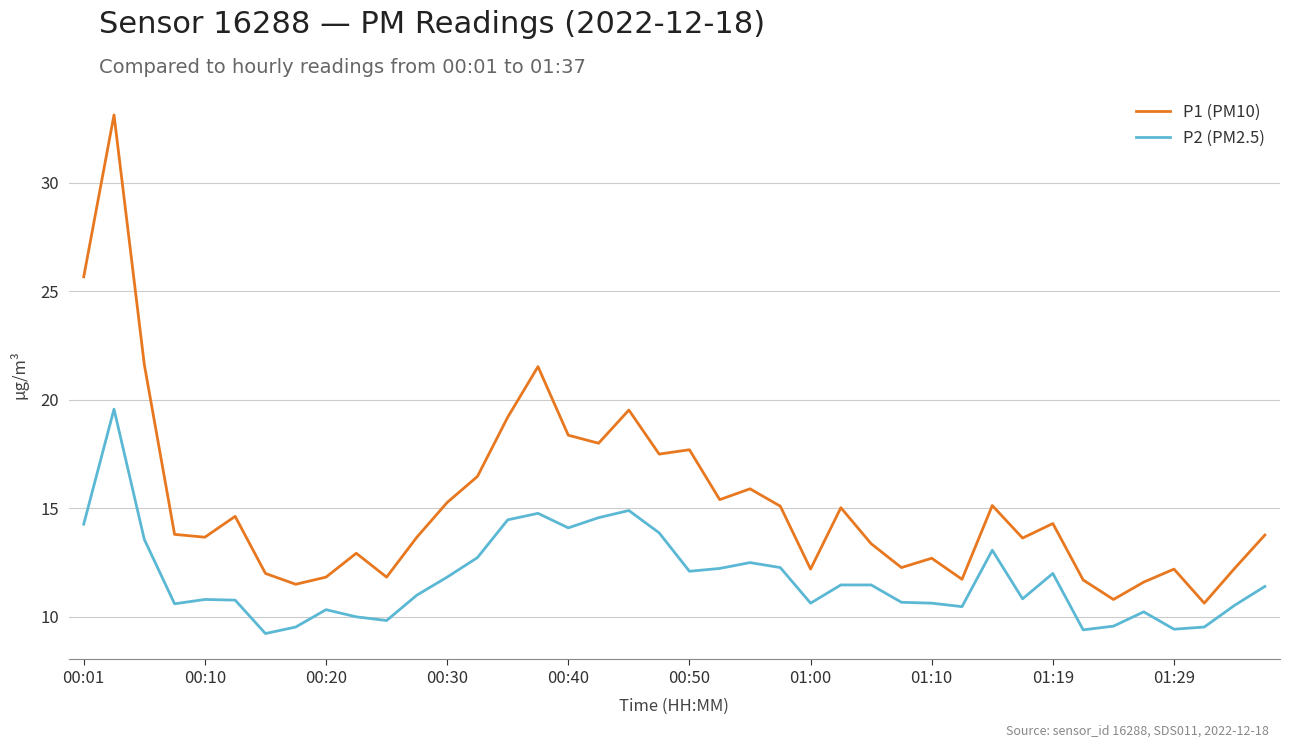

What is the lowest value of the P1 (PM10) series?

10.6